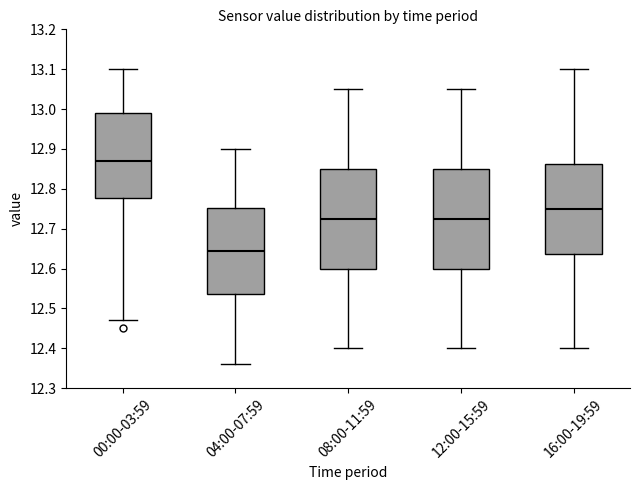

Which box has the highest median line?

00:00-03:59